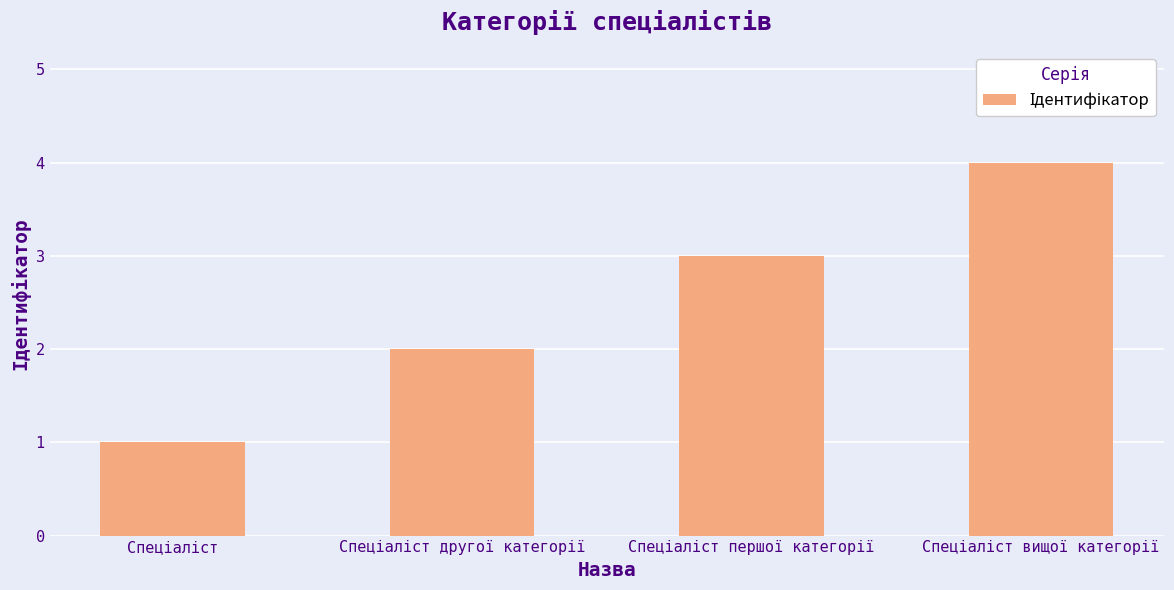

Reading left to right, what are all the values shown in this chart?

1	2	3	4